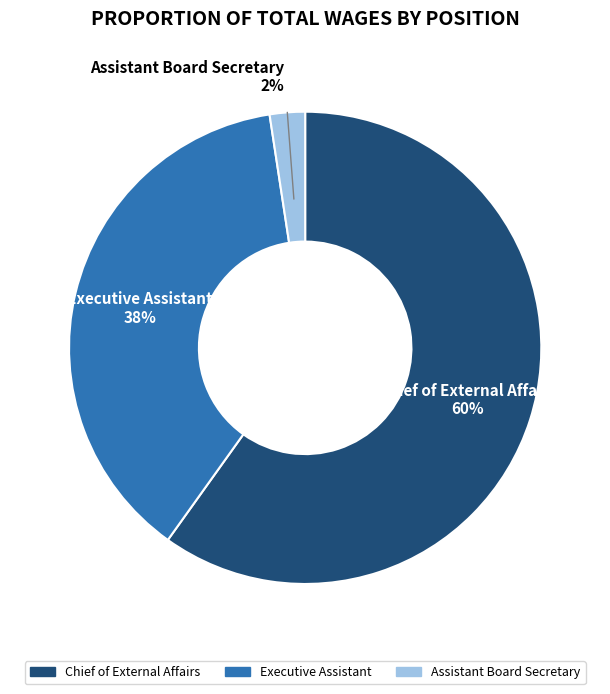

To the nearest percent, what portion does Chief of External Affairs represent?

60%